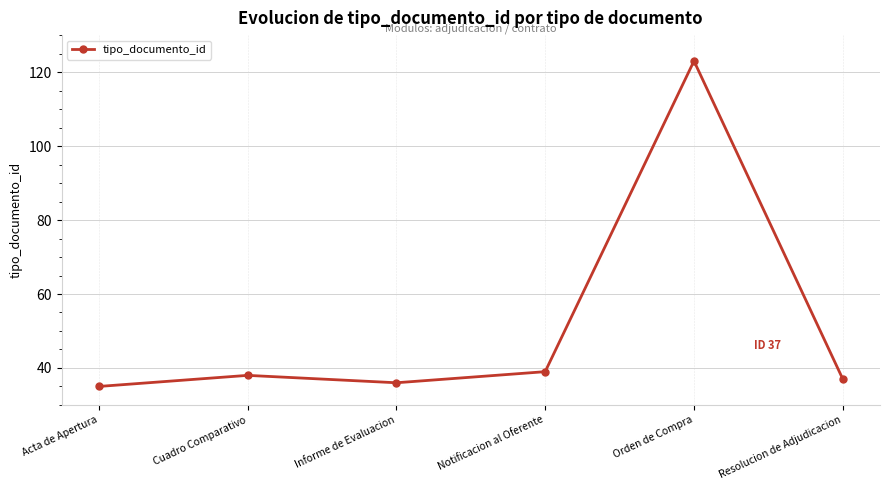

What value does the data have at Resolucion de Adjudicacion?

37